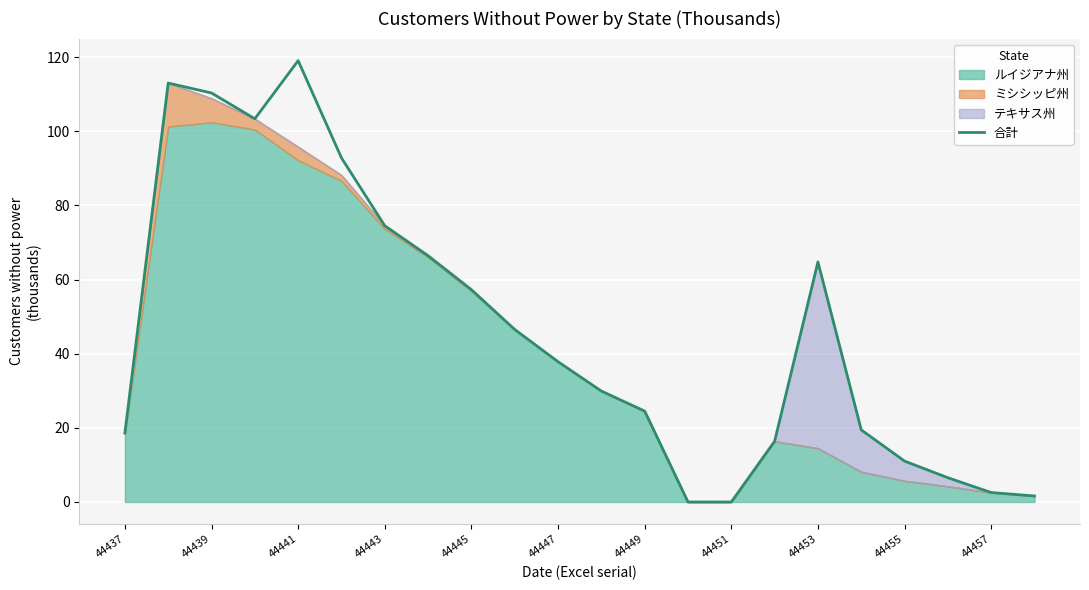

At which label does 合計 reach its peak?

44441